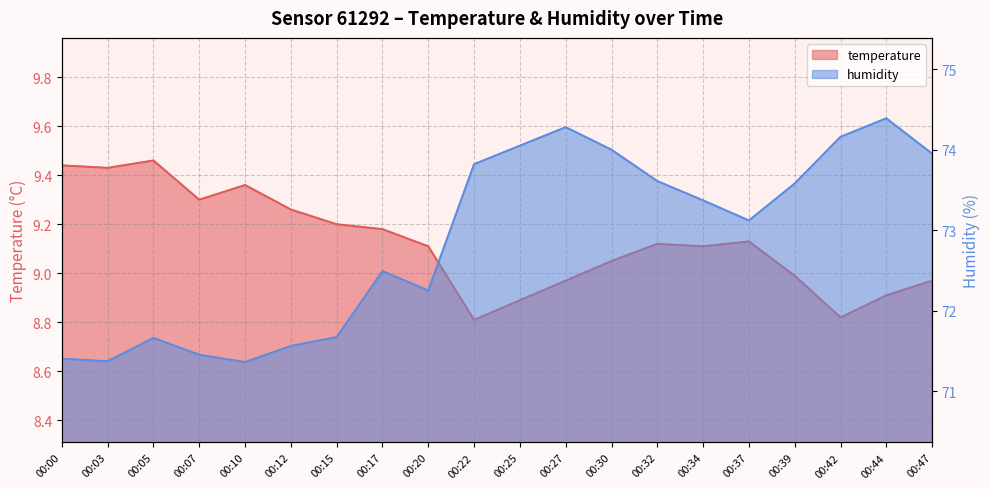

Does the chart have visible grid lines?

Yes